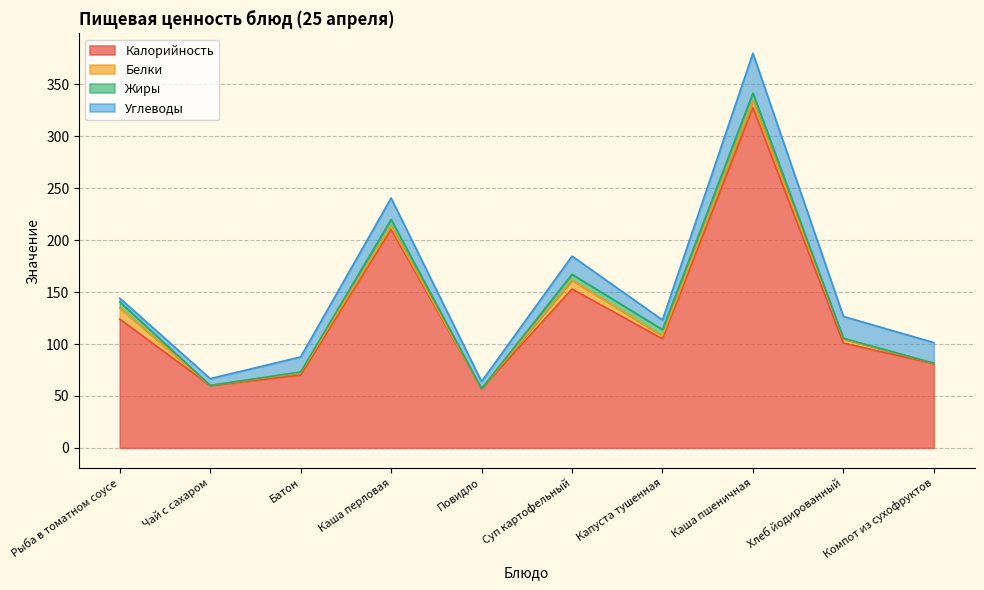

Which series ends up on top after the final intersection of Жиры and Углеводы?

Углеводы